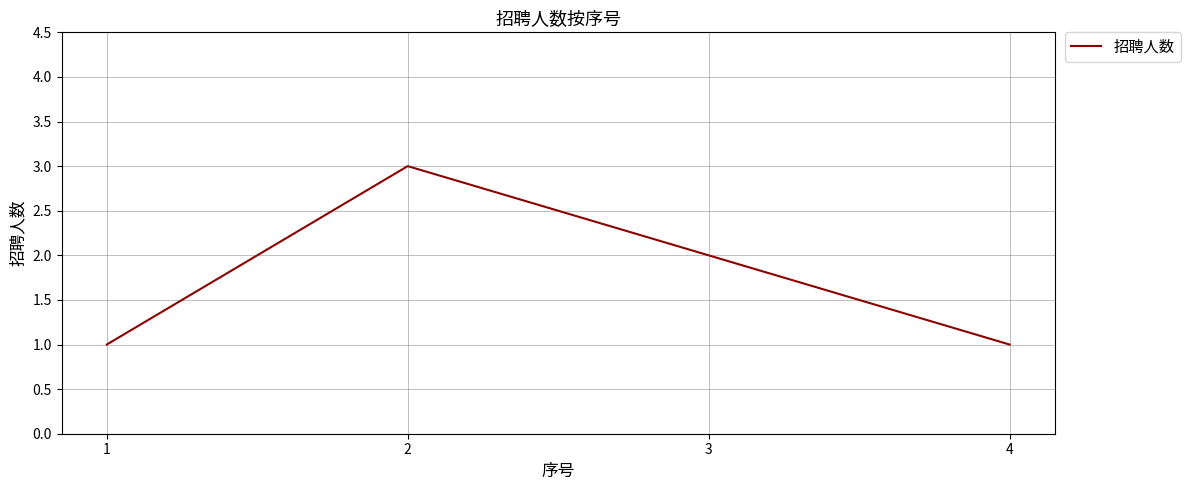

How many lines are shown in the chart?

1